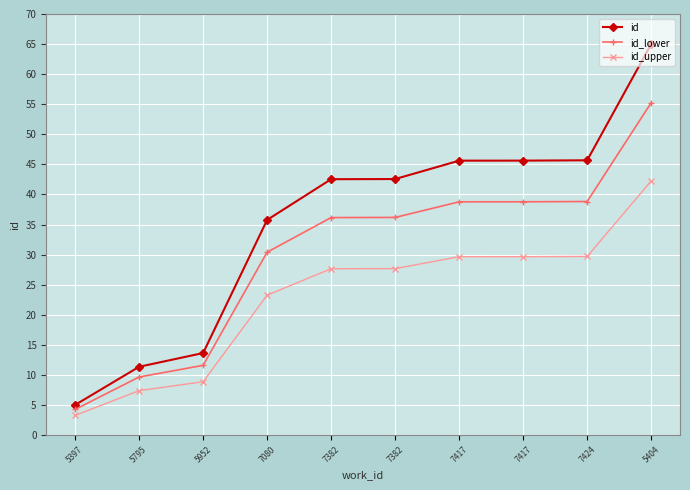

Reading left to right, extract all data points from this chart.

id: 5.0	11.3	13.6	35.8	42.5	42.6	45.6	45.6	45.7	65.0
id_lower: 4.2	9.6	11.6	30.4	36.2	36.2	38.8	38.8	38.8	55.2
id_upper: 3.2	7.4	8.9	23.2	27.6	27.7	29.6	29.7	29.7	42.2